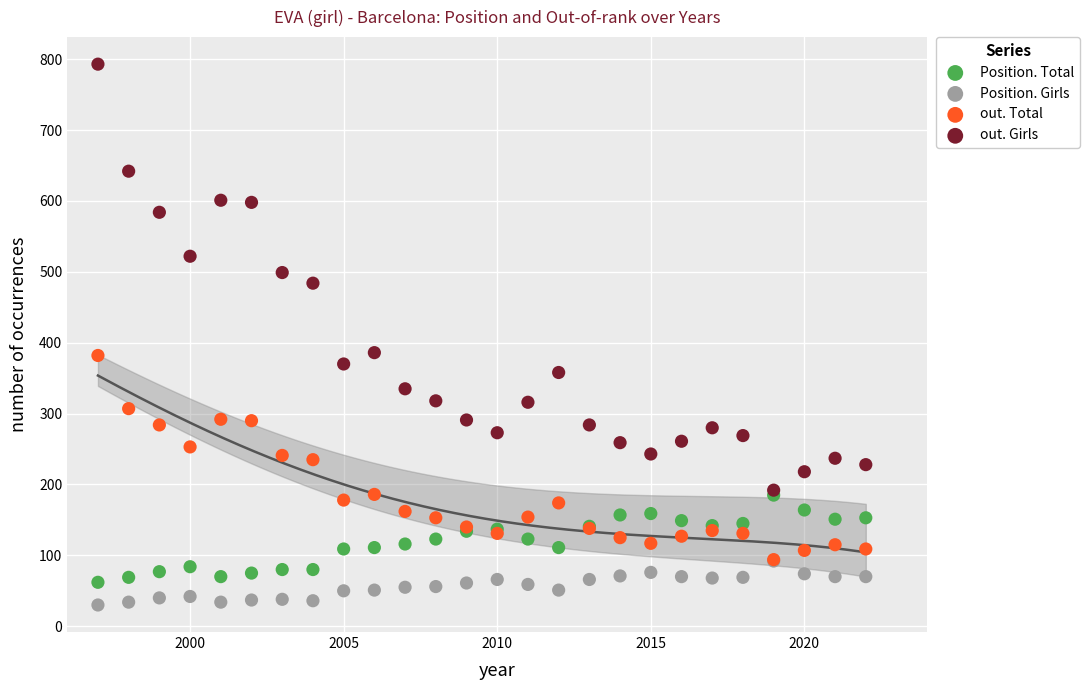

Which series reaches the minimum Y coordinate?

Position. Girls